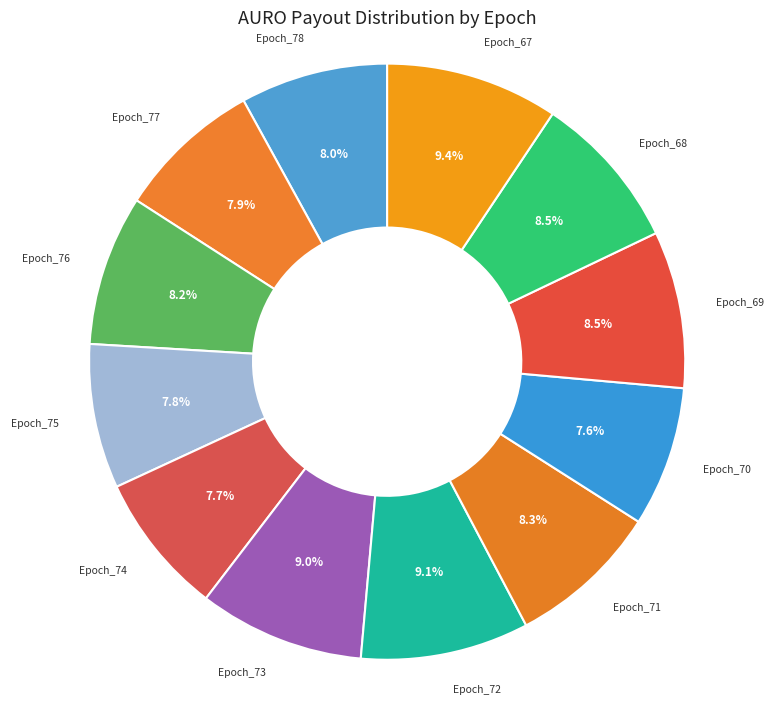

How many segments does this pie chart have?

12